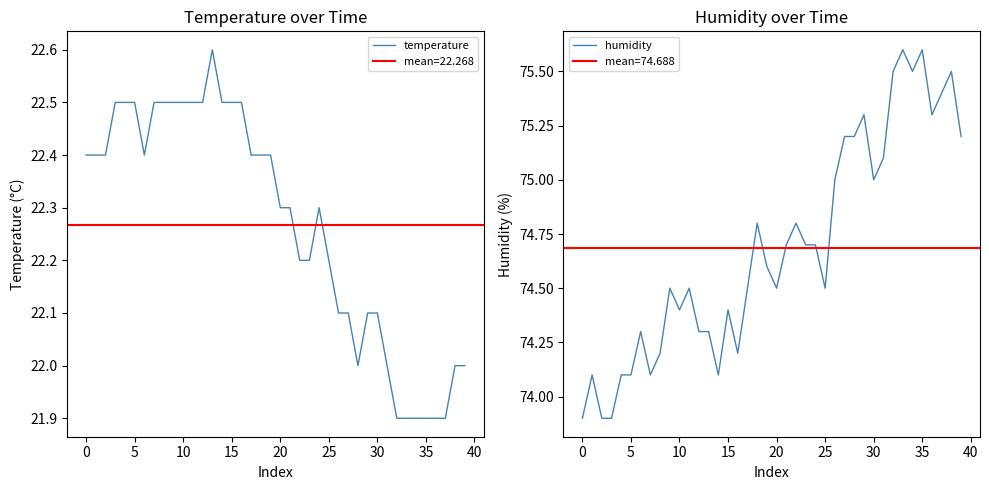

Count the number of categories in the chart.

40